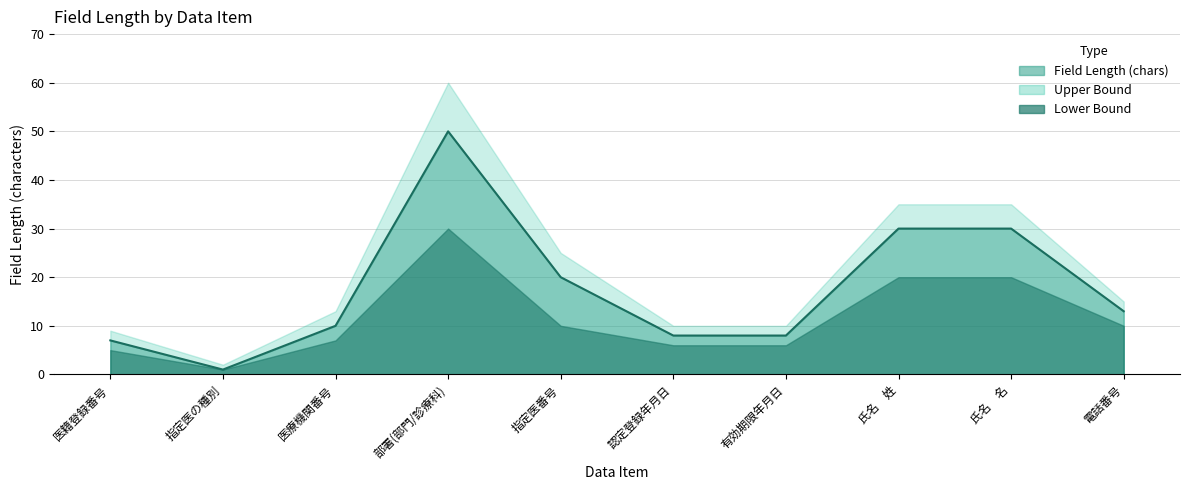

At which category is the sum across all series the highest?

部署(部門/診療科)